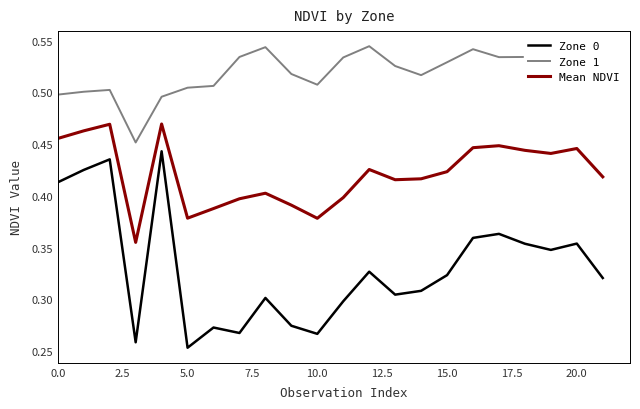

List the series in order of their peak value, highest first.

Zone 1, Mean NDVI, Zone 0